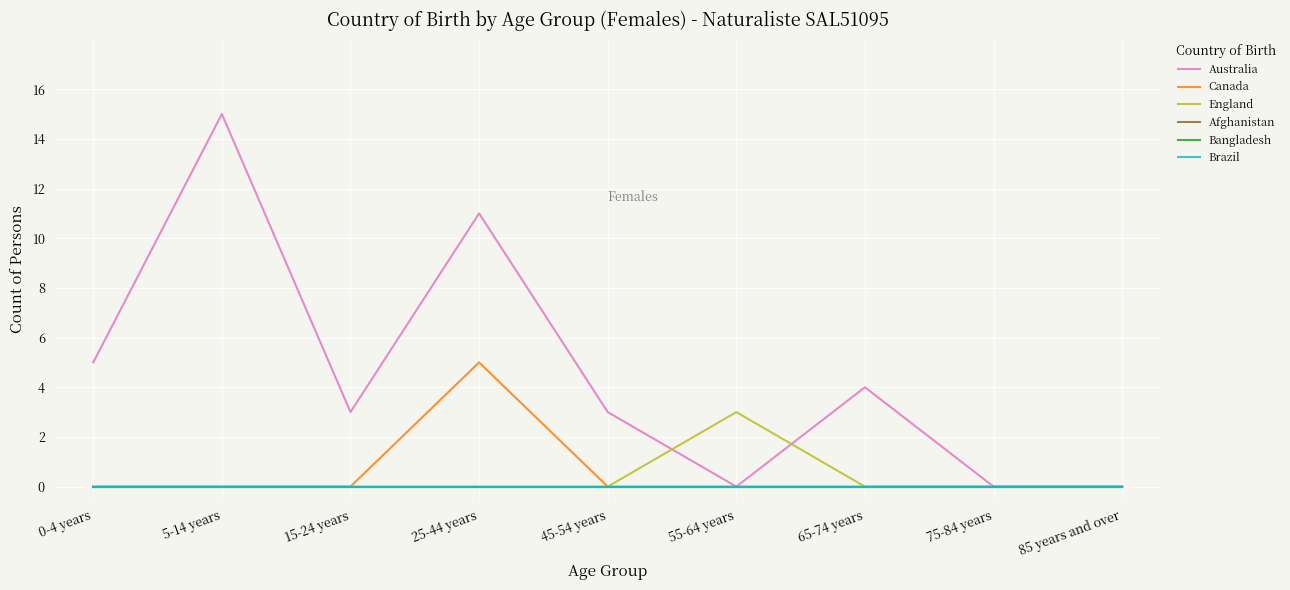

Which series has the largest total across all categories?

Australia